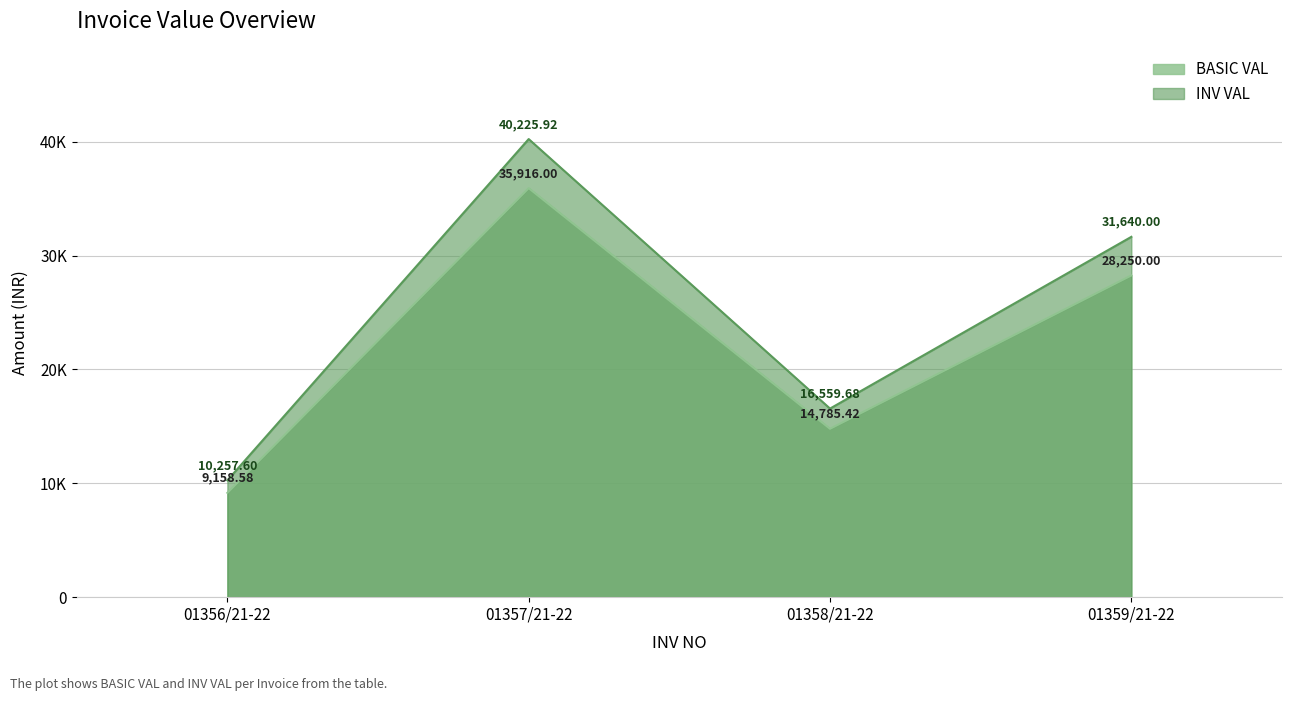

What is the label of the 4th point from the left?

01359/21-22